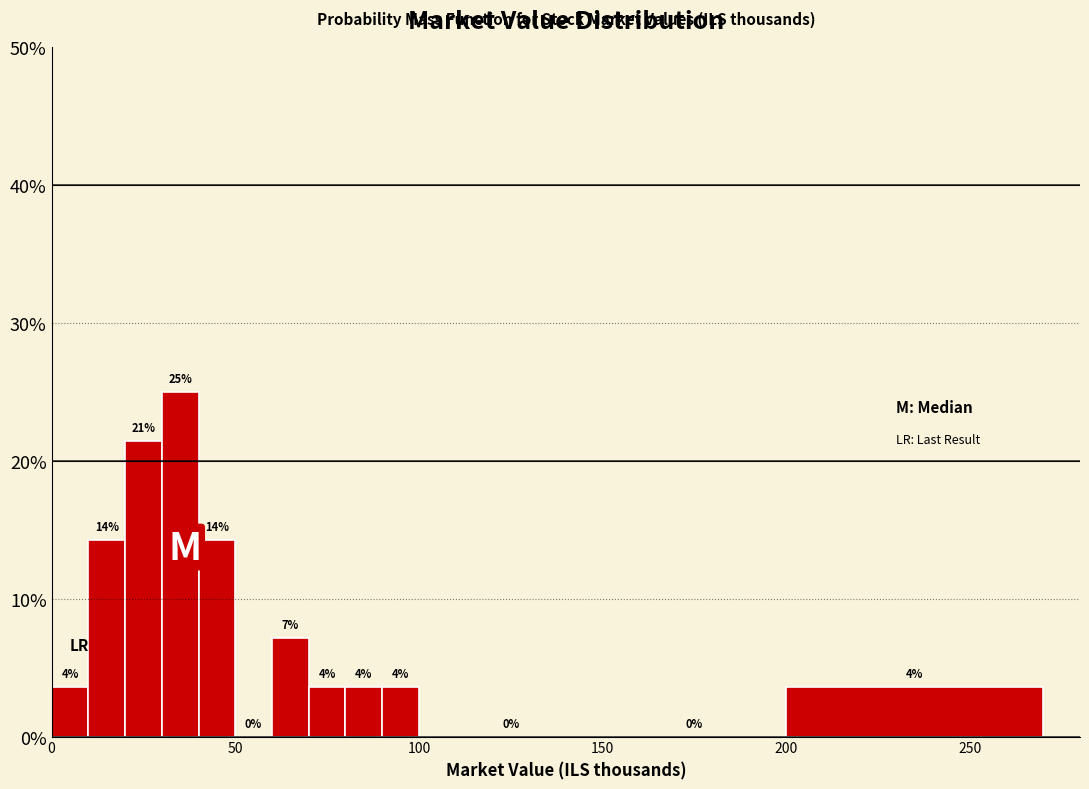

Read against the x-axis, roughly where is the centre of the tallest bar?

35